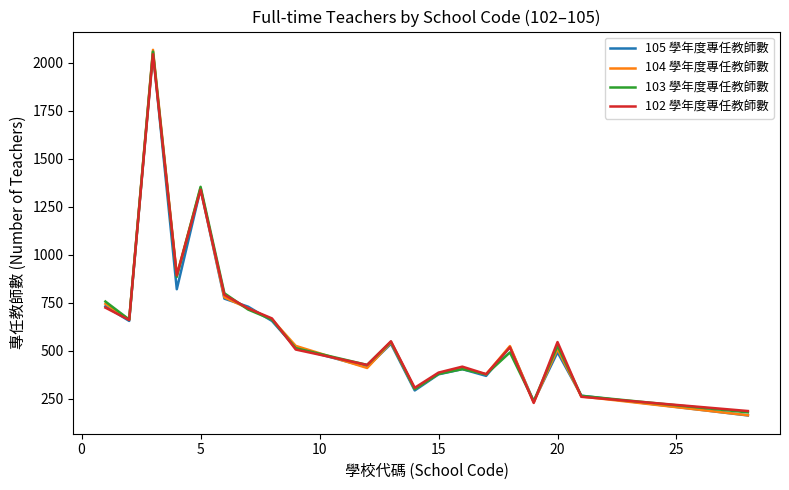

What is the highest value of the 102 學年度專任教師數 series?

2043